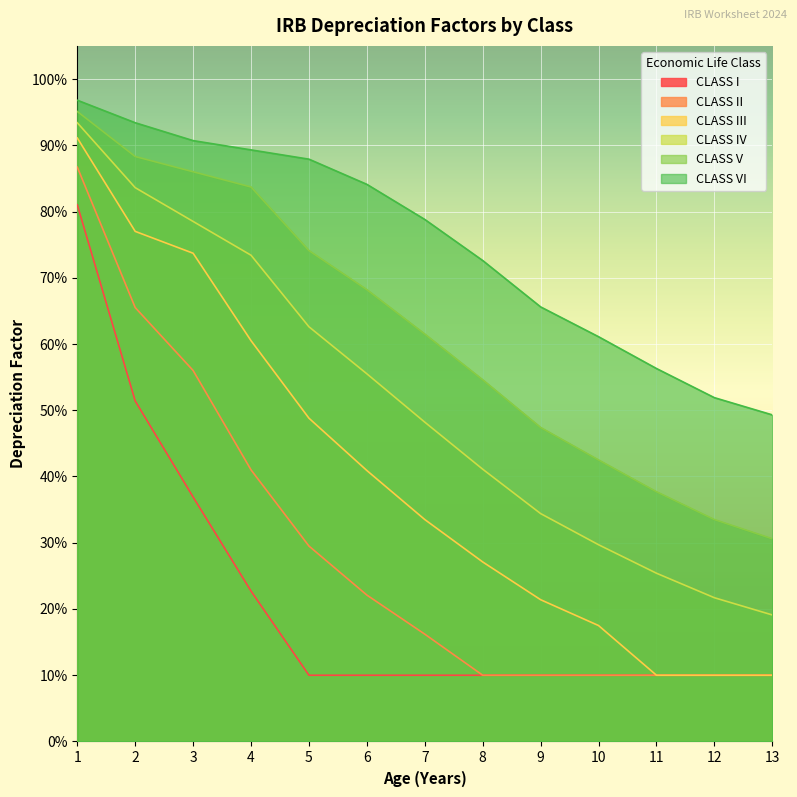

Between 8 and 13, which series saw the biggest shift?

CLASS V